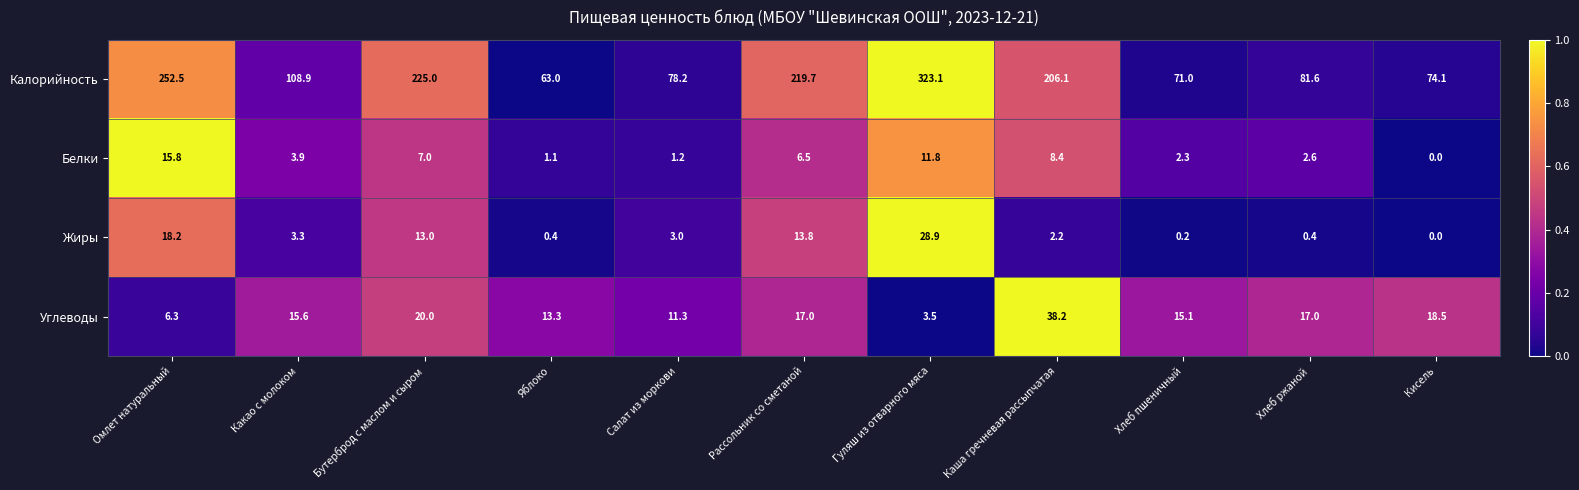

At which category does the chart reach its minimum across all series?

Кисель